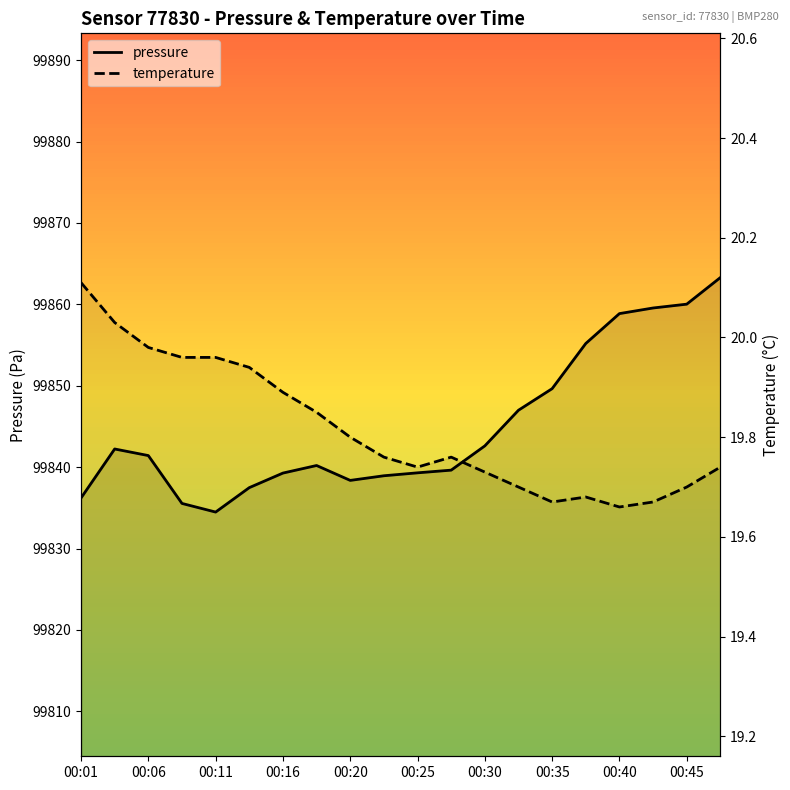

True or false: pressure and temperature intersect in this chart.

False